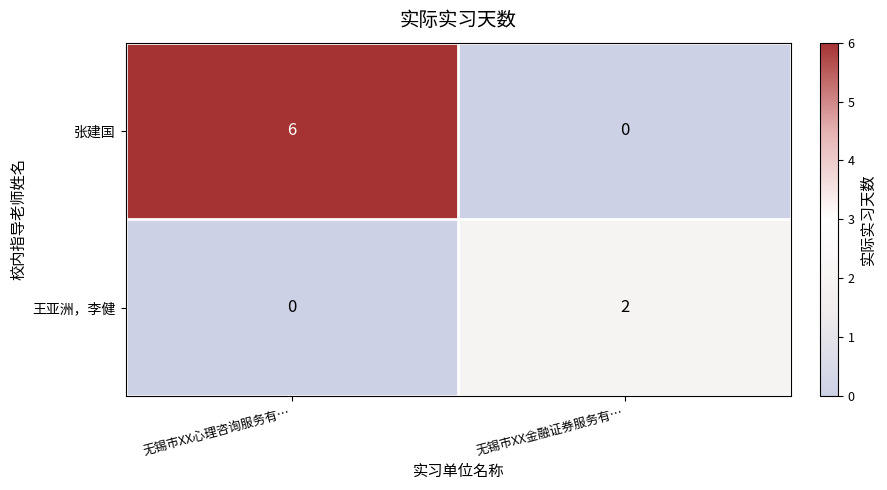

Rank the series by their average value, from highest to lowest.

张建国, 王亚洲，李健